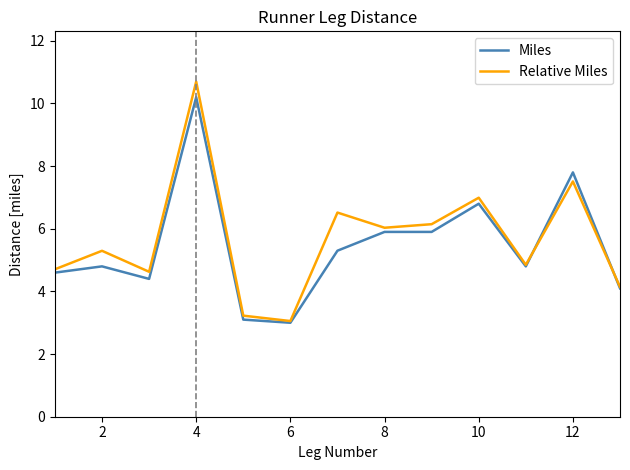

What is the maximum value shown in the chart?

10.7